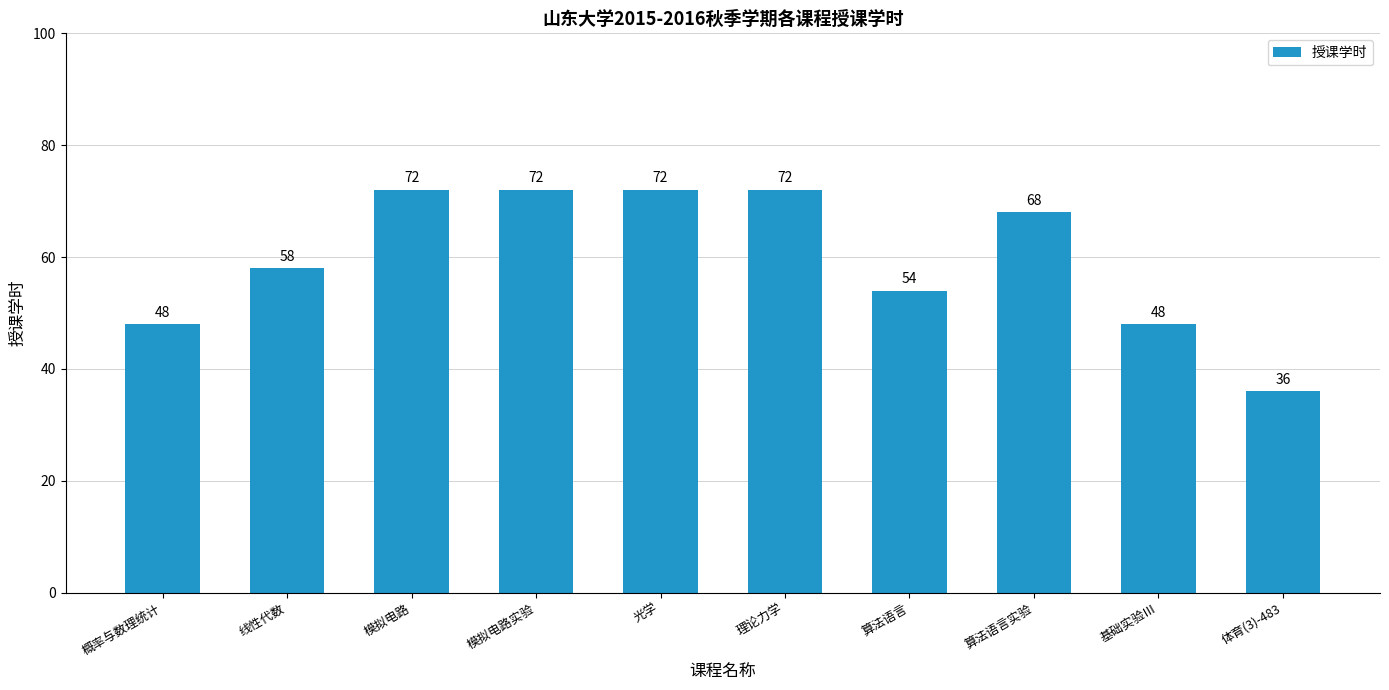

Where is the data nearest to the value 54?

算法语言